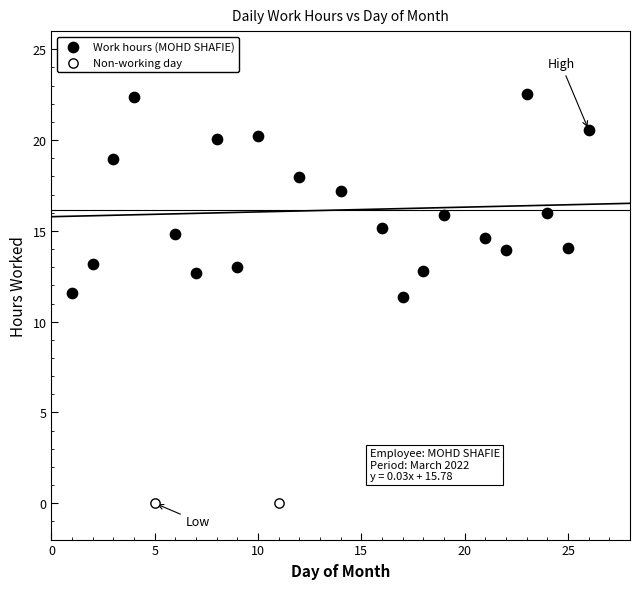

Which series reaches the minimum Y coordinate?

Non-working day